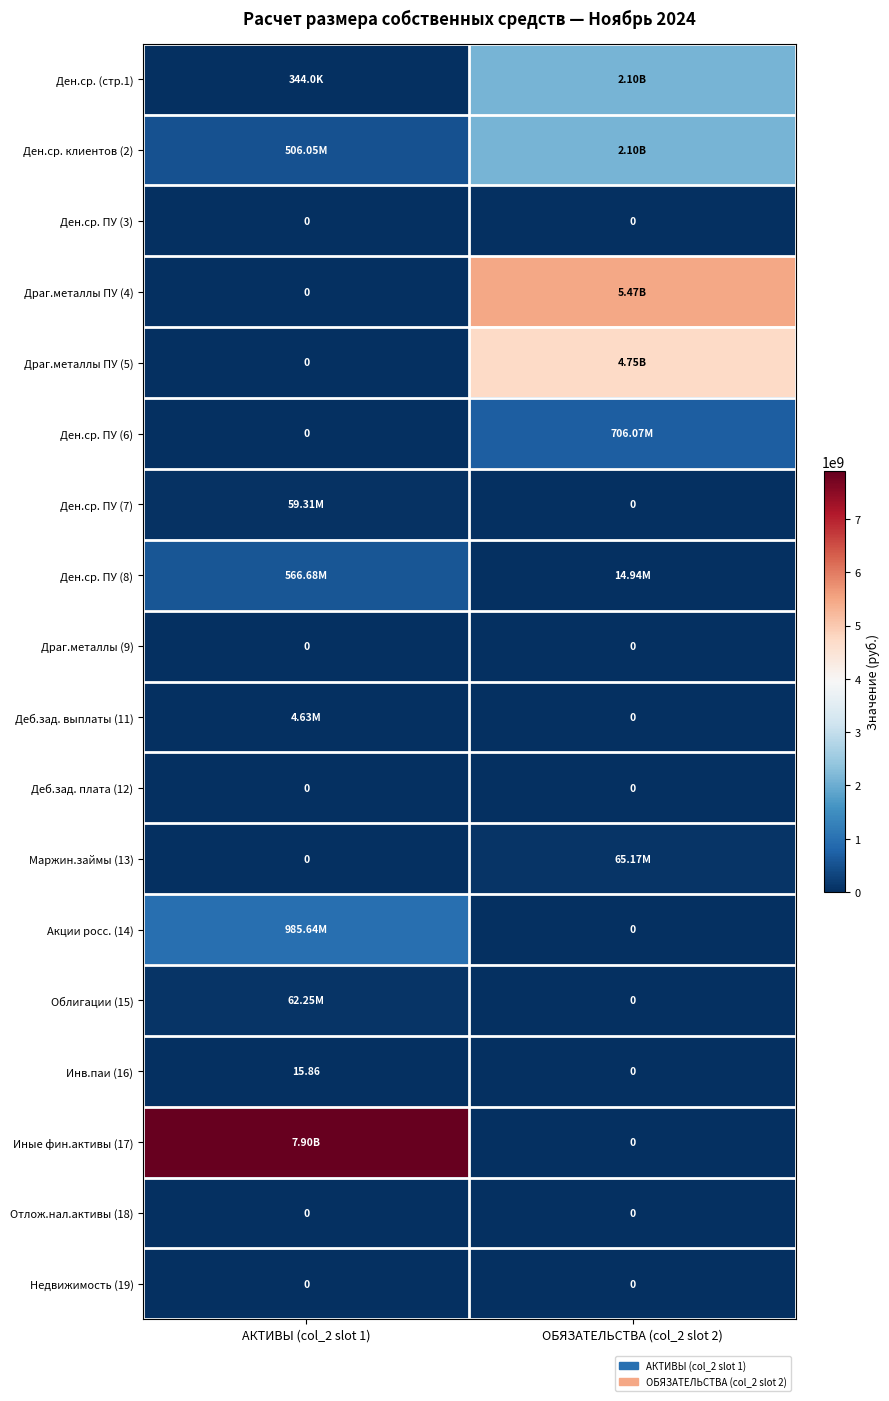

How many values in the Инв.паи (16) series exceed 15?

1